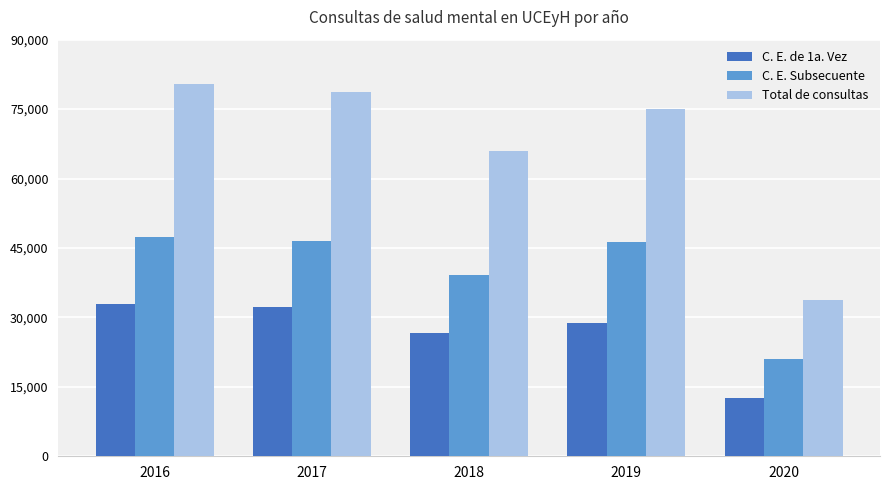

What is the sum of the C. E. de 1a. Vez values at 2020 and 2019?

41381